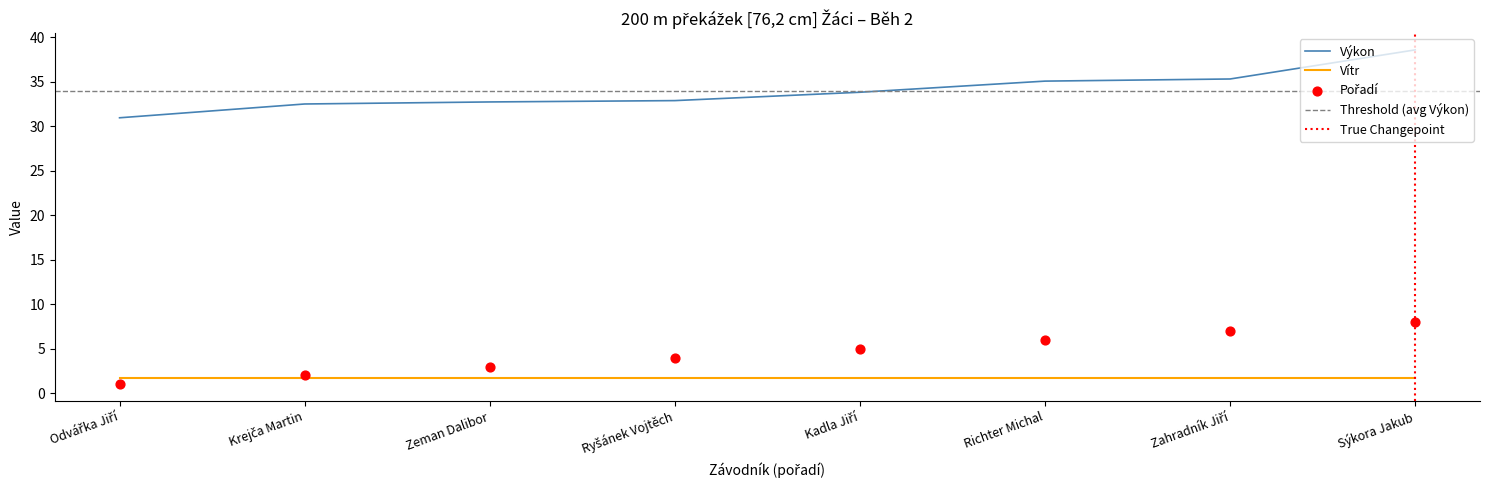

Which series contains the lowest Y value?

Pořadí